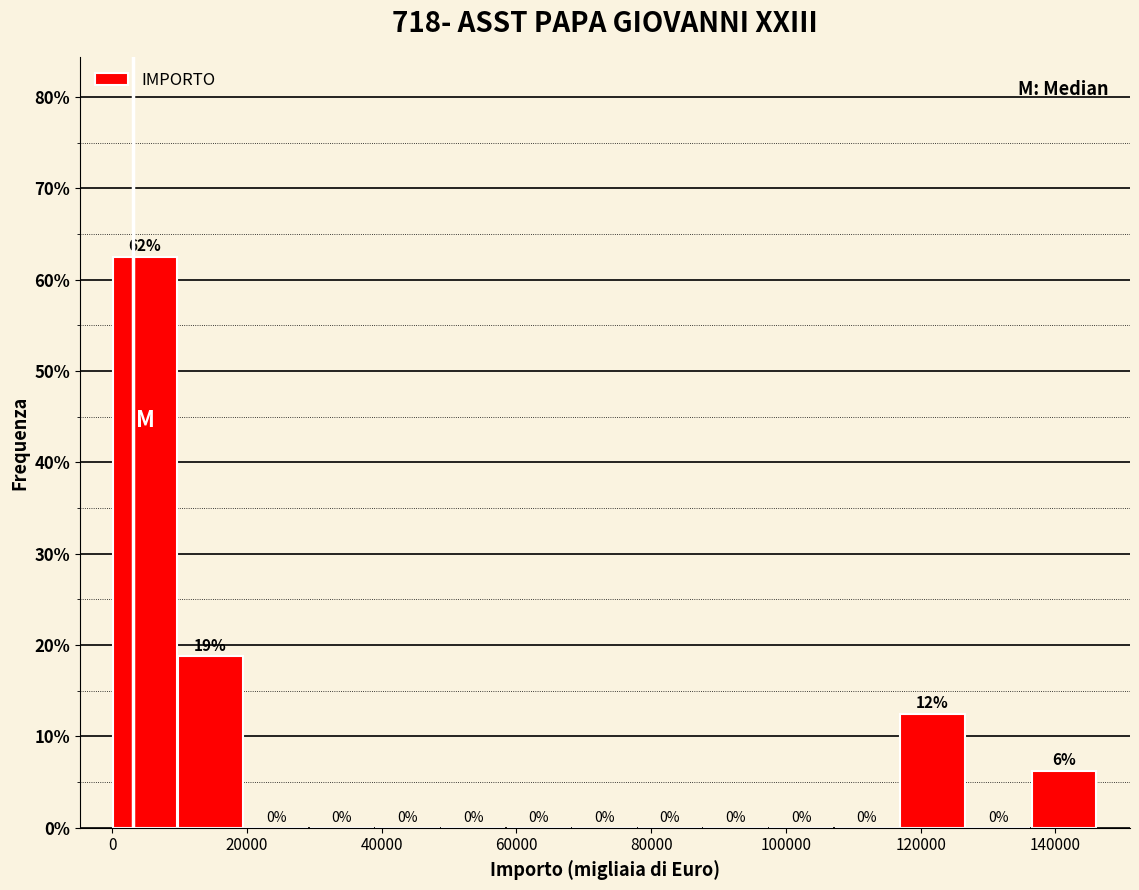

Which range on the x-axis has the tallest bar?

0 to 10000